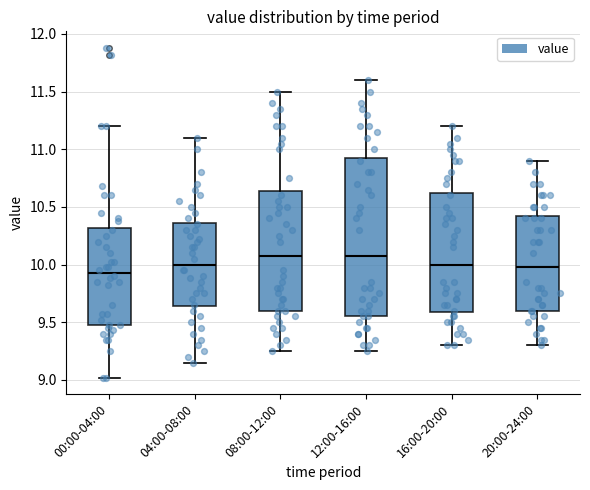

Reading left to right, read every box against the y-axis: the position of its median line, the range the box covers, and the ends of its whiskers. The values are not printed on the chart, so give them approximately, as read against the axis.

00:00-04:00: median 9.95, box 9.50 to 10.30, whiskers 9.00 to 11.20
04:00-08:00: median 10.00, box 9.65 to 10.35, whiskers 9.15 to 11.10
08:00-12:00: median 10.10, box 9.60 to 10.65, whiskers 9.25 to 11.50
12:00-16:00: median 10.10, box 9.55 to 10.95, whiskers 9.25 to 11.60
16:00-20:00: median 10.00, box 9.60 to 10.65, whiskers 9.30 to 11.20
20:00-24:00: median 10.00, box 9.60 to 10.45, whiskers 9.30 to 10.90